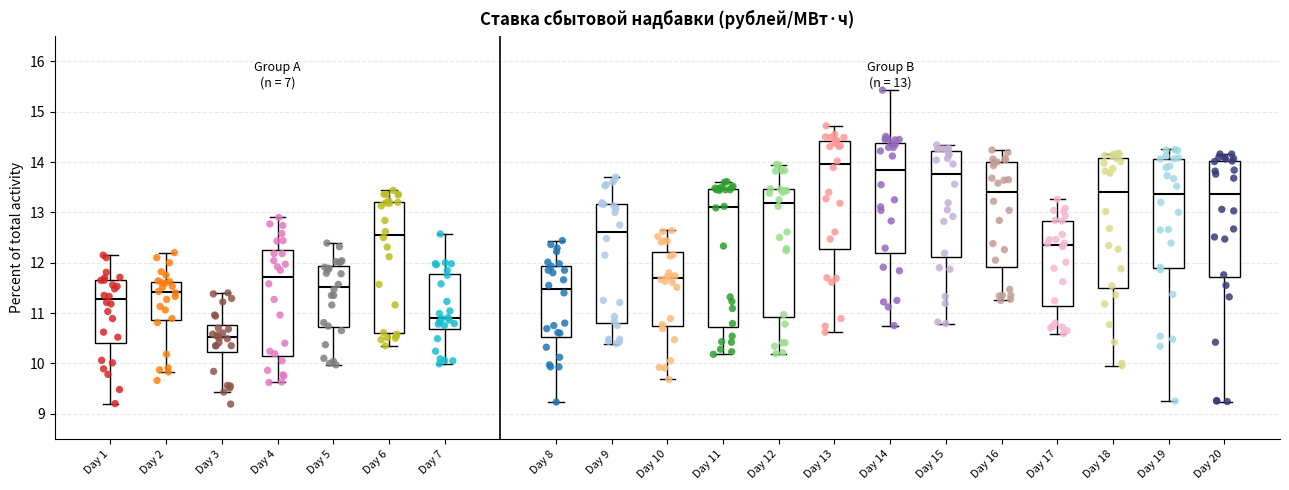

Which box is the tallest, from its lower edge to its upper edge?

Day 11